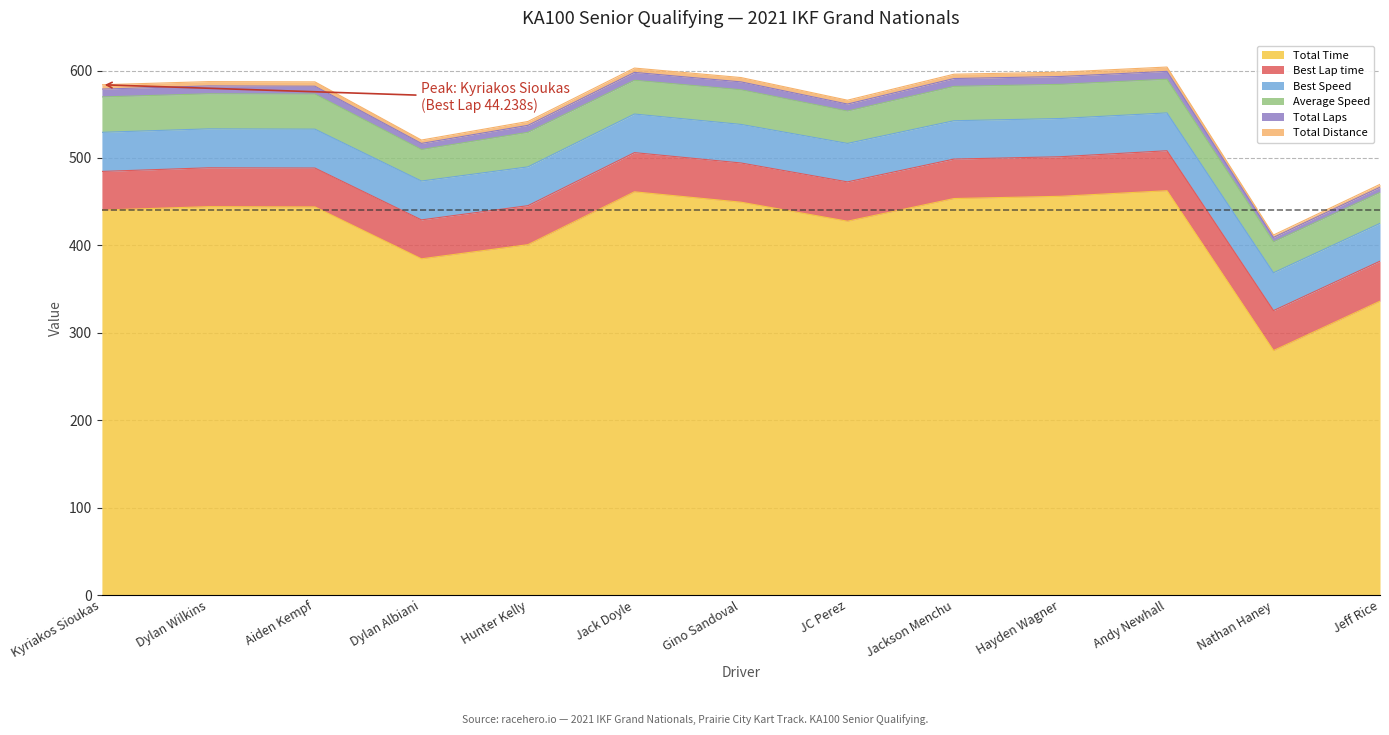

True or false: Total Laps and Total Distance intersect in this chart.

False